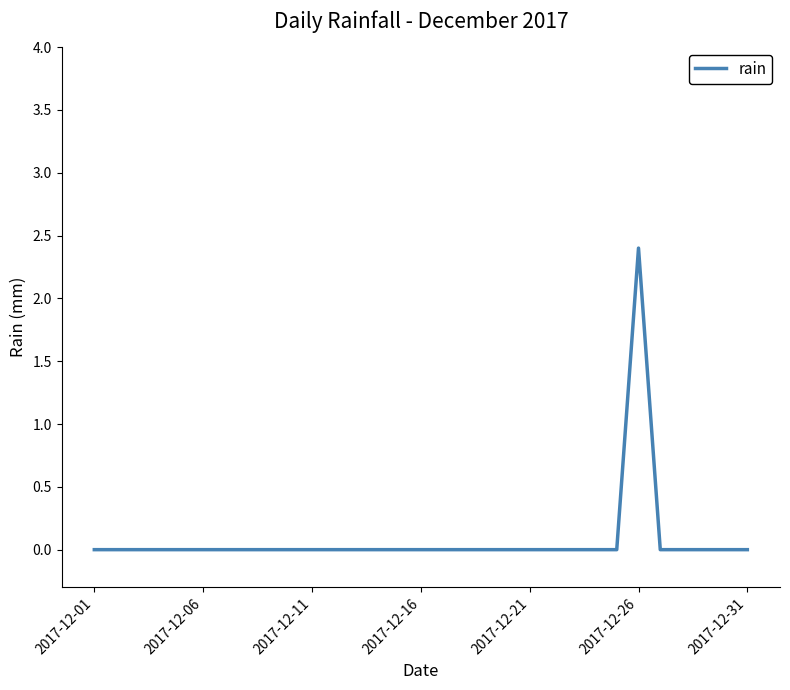

What is the difference between the maximum and minimum values?

2.4